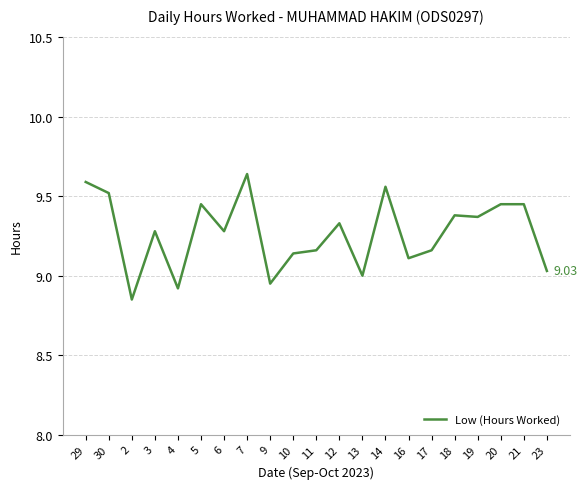

What is the difference between the maximum and minimum values?

0.8